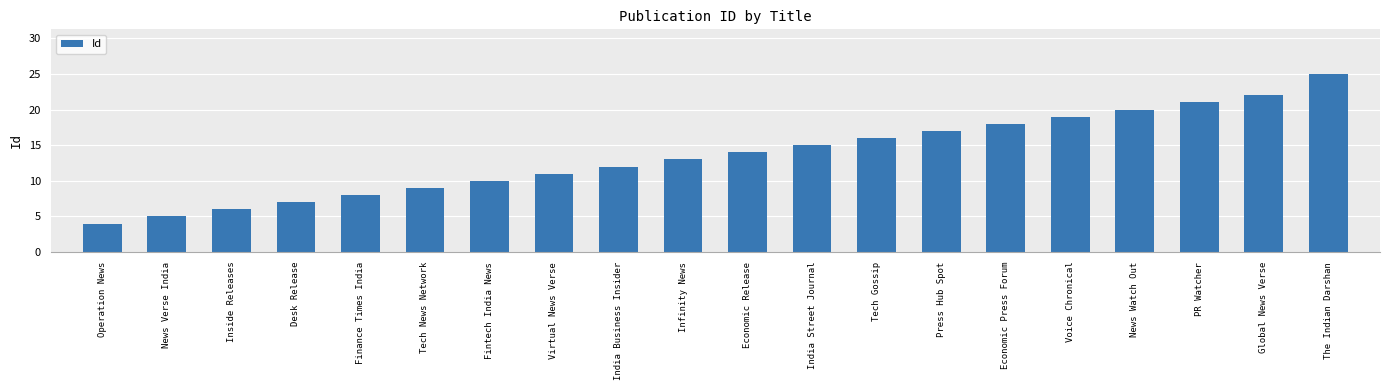

Reading left to right, transcribe all the data shown in this chart.

4	5	6	7	8	9	10	11	12	13	14	15	16	17	18	19	20	21	22	25